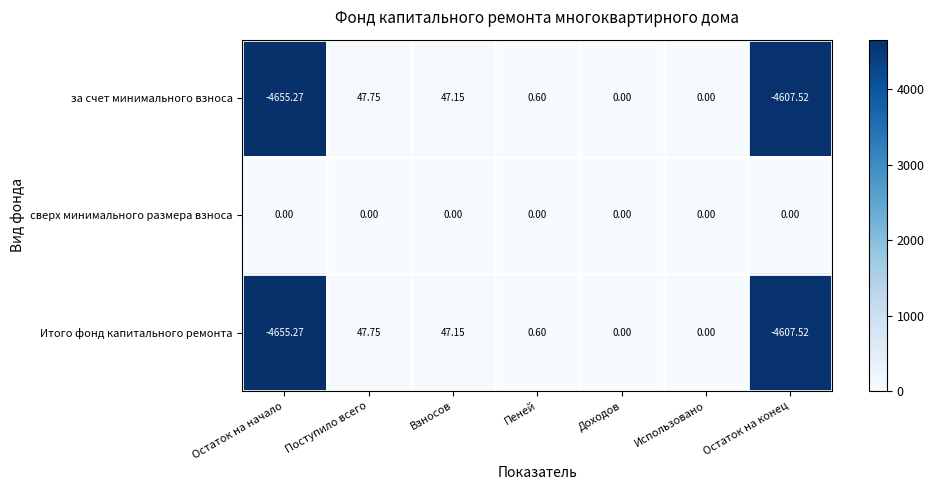

Which category has the lowest value in the за счет минимального взноса series?

Остаток на начало